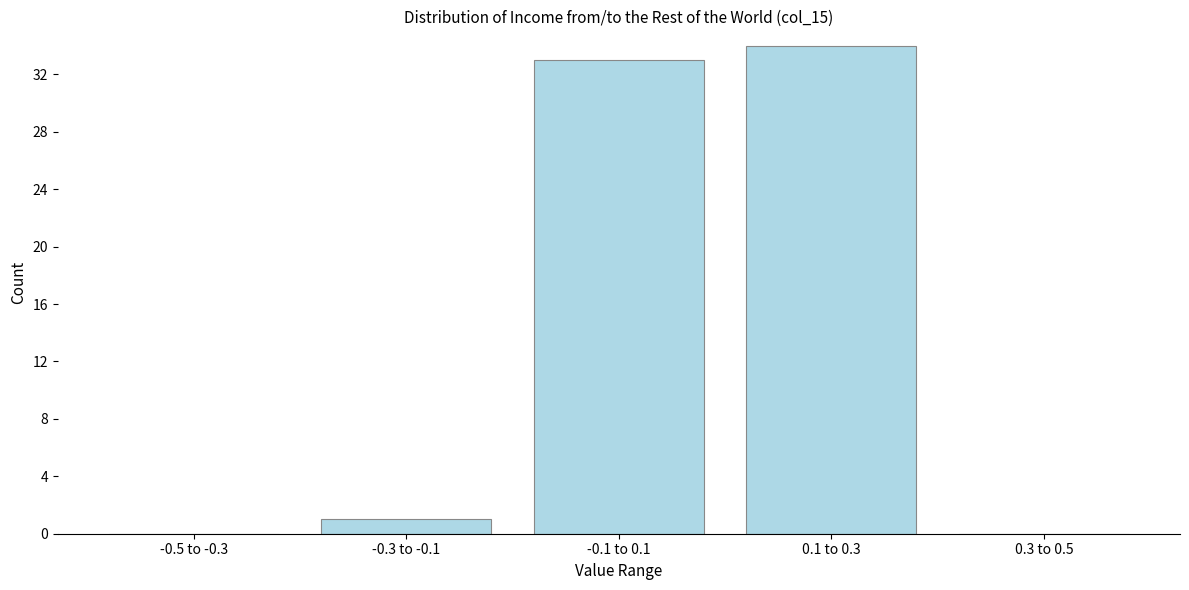

Reading left to right, list all the values displayed in this chart.

-0.5 to -0.3=0	-0.3 to -0.1=1	-0.1 to 0.1=33	0.1 to 0.3=34	0.3 to 0.5=0